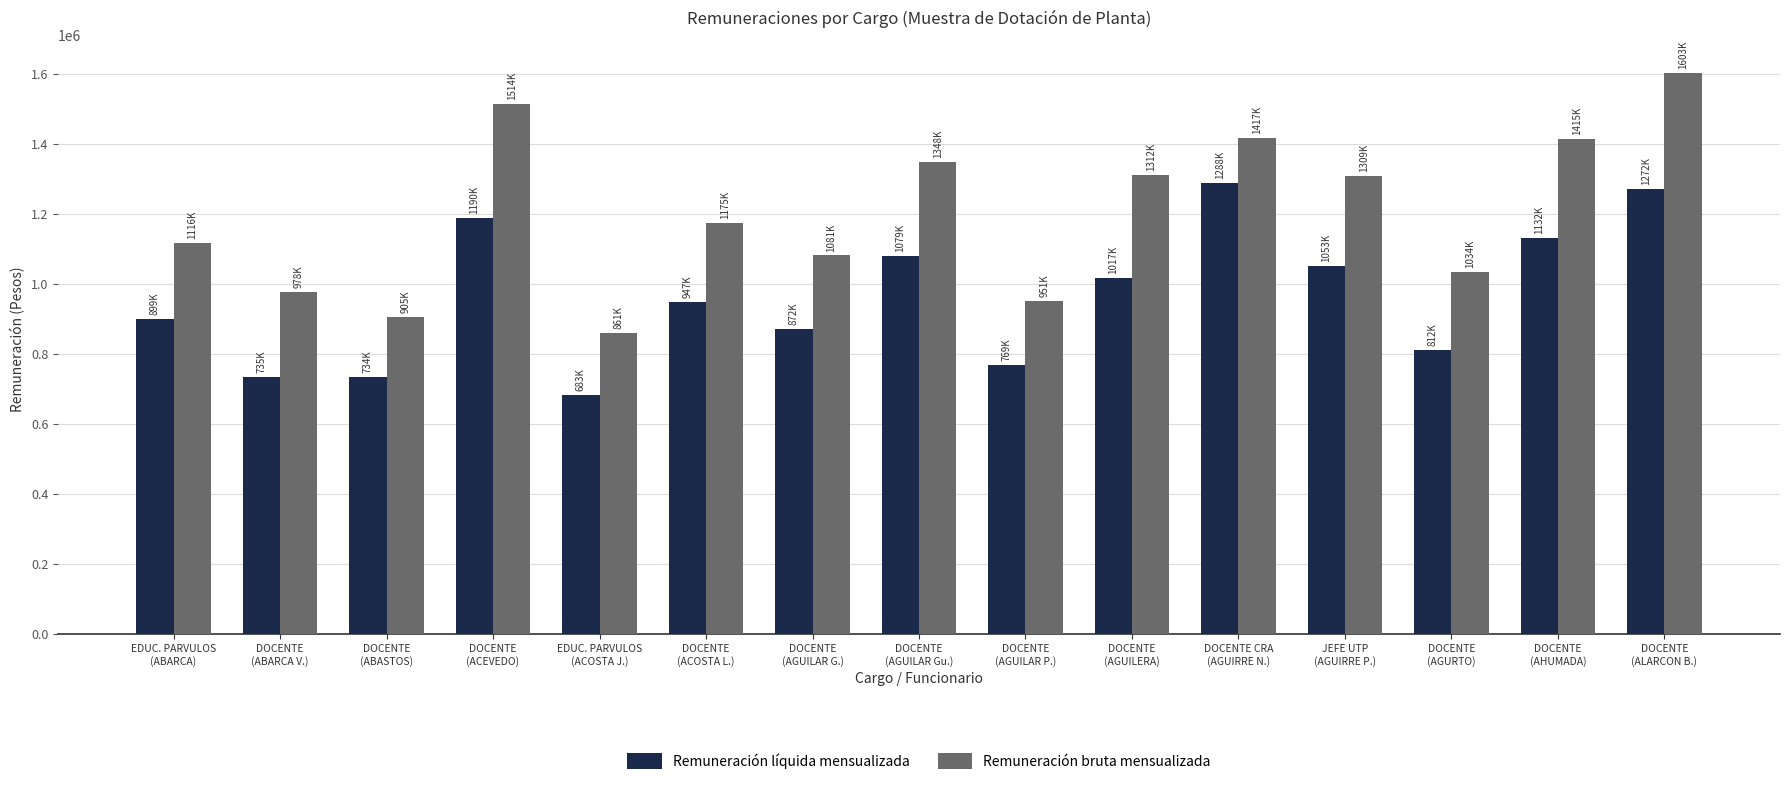

How many data points does each series have?

15